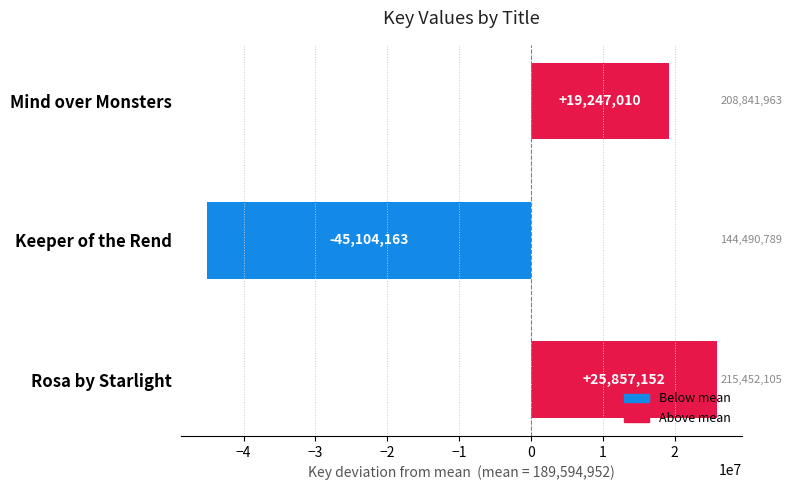

Does the chart contain stacked bars?

No